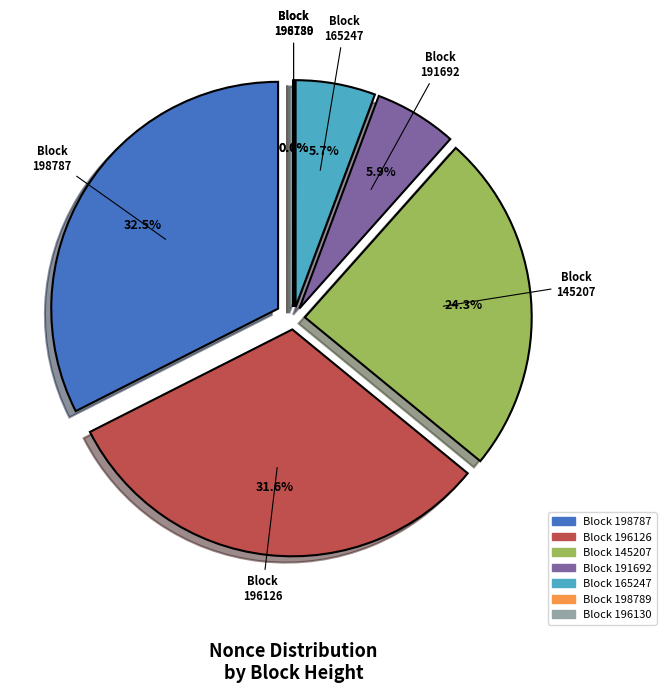

Which slice is the largest?

198787